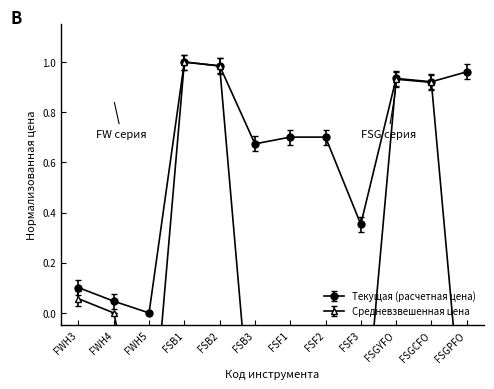

Is this an area chart (filled region under the line)?

No